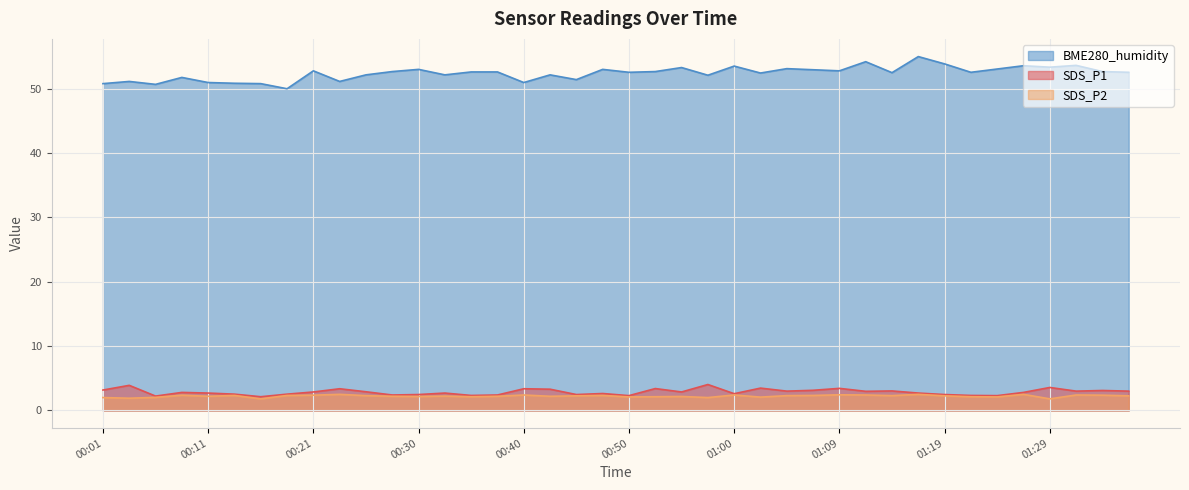

What position from the left is 01:34?

39